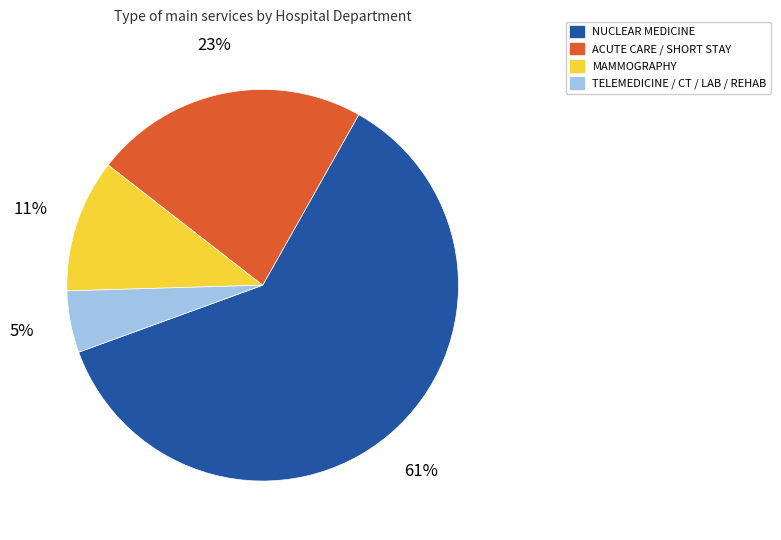

To the nearest percent, what is the average slice percentage?

25%